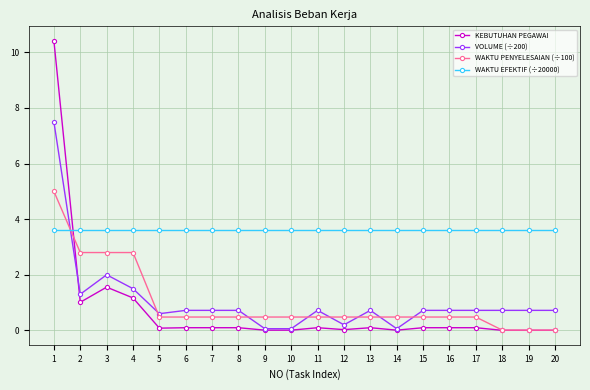

The value of WAKTU EFEKTIF (÷20000) at 2 is 2.3. True or false?

False